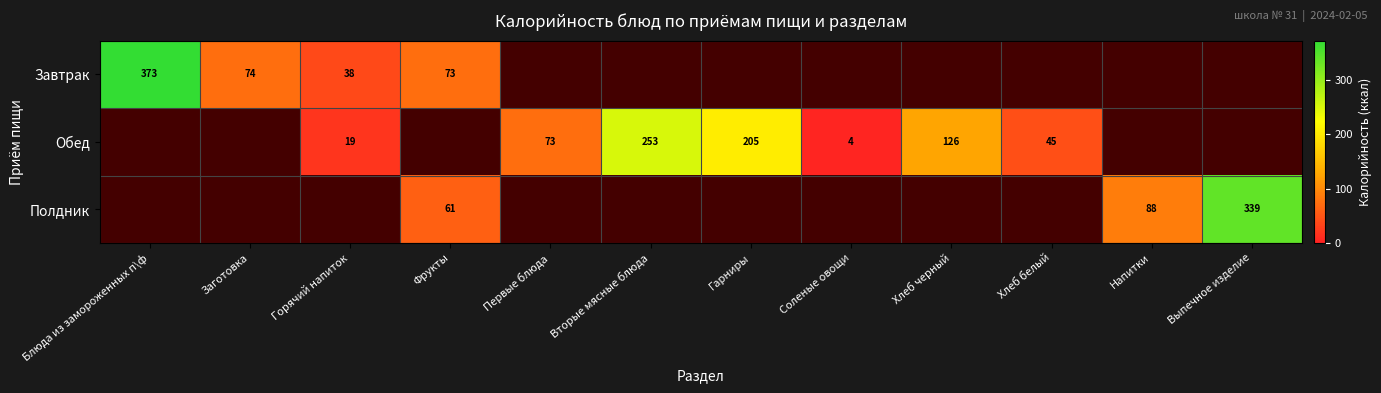

Which label corresponds to the largest value in the chart?

Блюда из замороженных п\ф